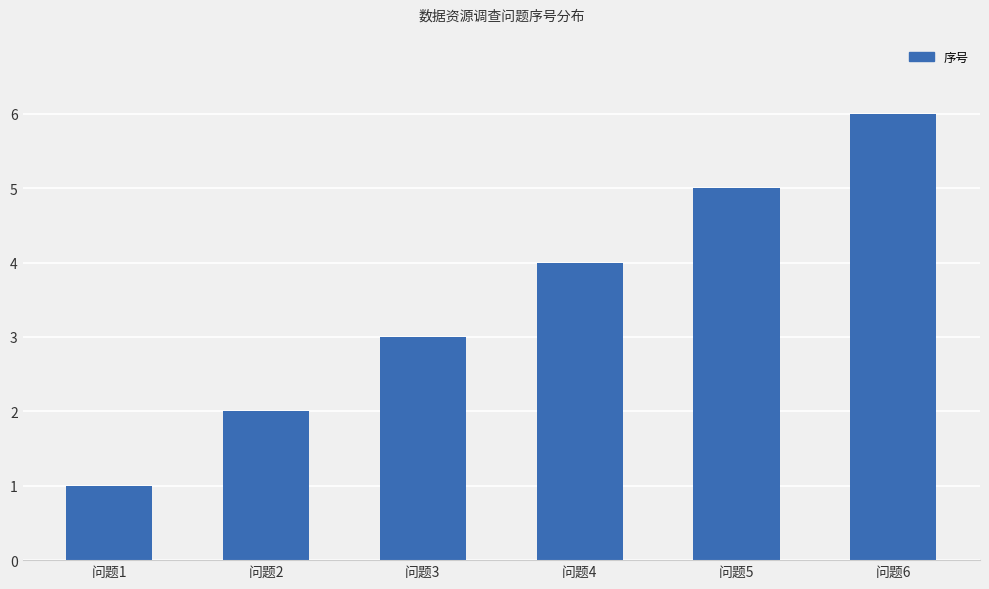

At which category does the chart reach its peak across all series?

问题6